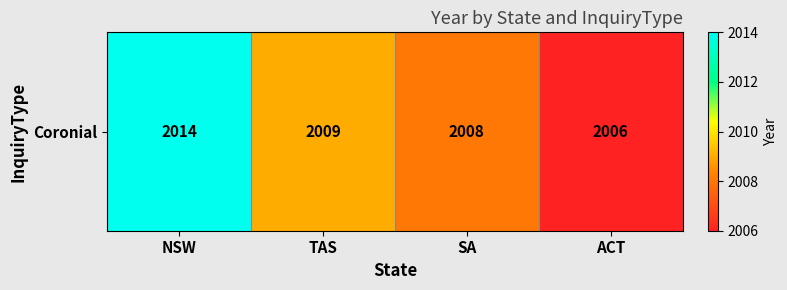

What value does the data have at NSW?

2014